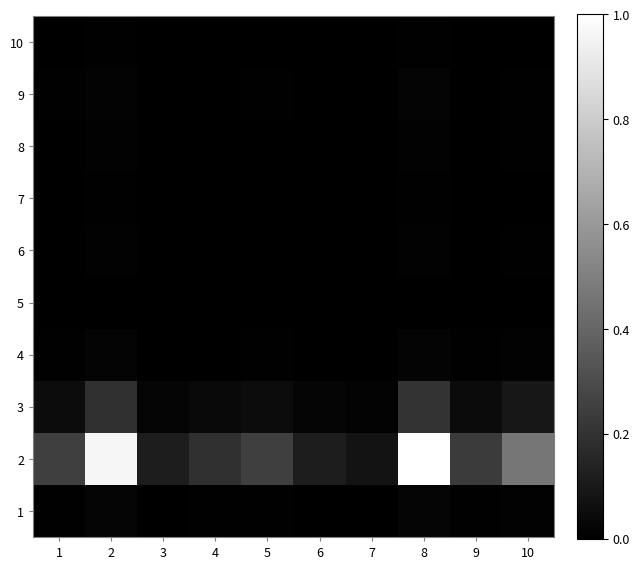

At how many categories does at least one series exceed 0?

10